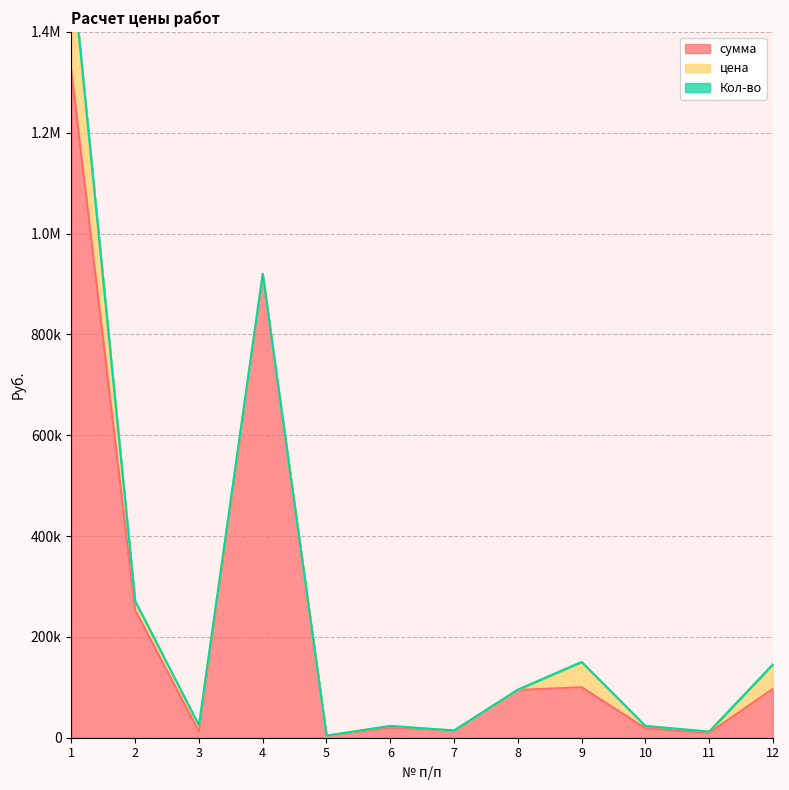

At which label is Кол-во closest to 190?

4